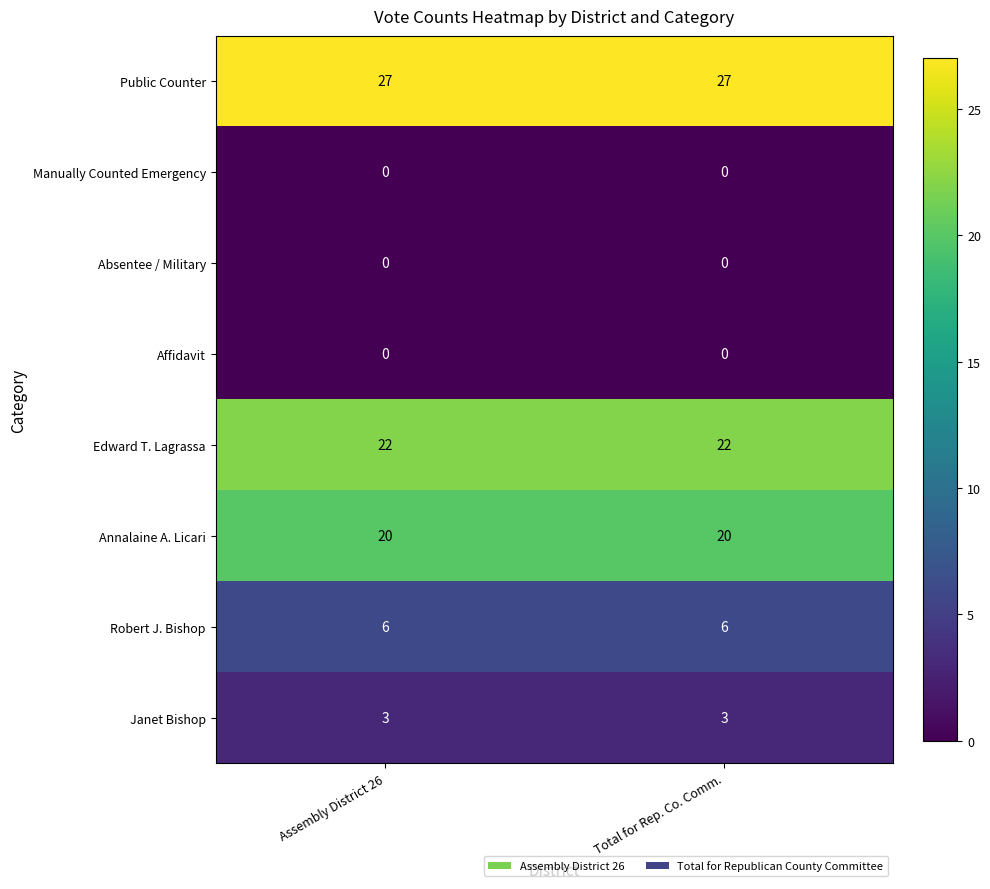

Reading right to left, extract all data points from this chart.

Public Counter: 27	27
Manually Counted Emergency: 0	0
Absentee / Military: 0	0
Affidavit: 0	0
Edward T. Lagrassa: 22	22
Annalaine A. Licari: 20	20
Robert J. Bishop: 6	6
Janet Bishop: 3	3